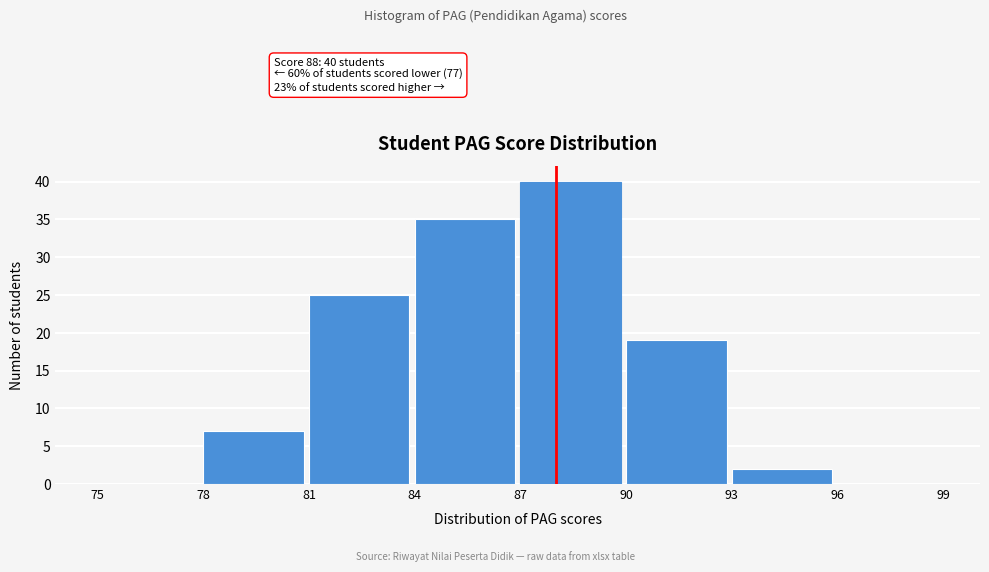

Over which range of the x-axis is the bar tallest?

87 to 90